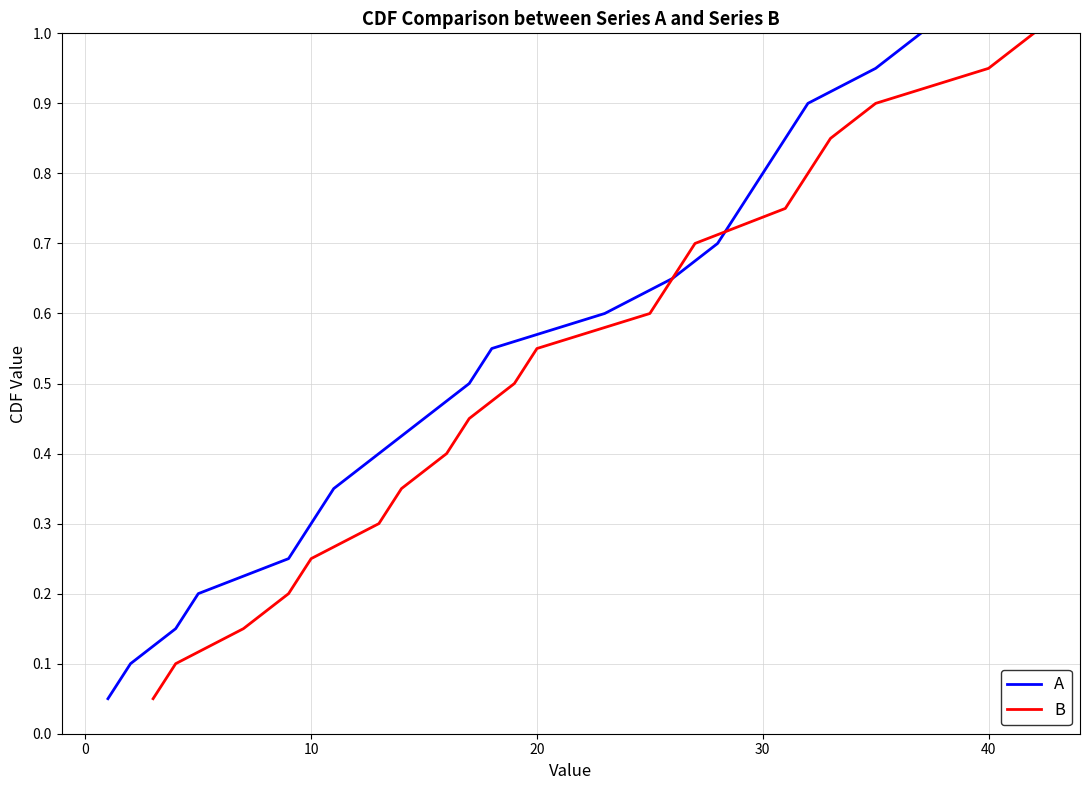

Reading left to right, transcribe all the data shown in this chart.

A: 0.1	0.1	0.1	0.2	0.2	0.3	0.3	0.4	0.5	0.5	0.6	0.6	0.7	0.7	0.8	0.8	0.8	0.9	0.9	1.0
B: 0.1	0.1	0.1	0.2	0.2	0.3	0.3	0.4	0.5	0.5	0.6	0.6	0.7	0.7	0.8	0.8	0.8	0.9	0.9	1.0